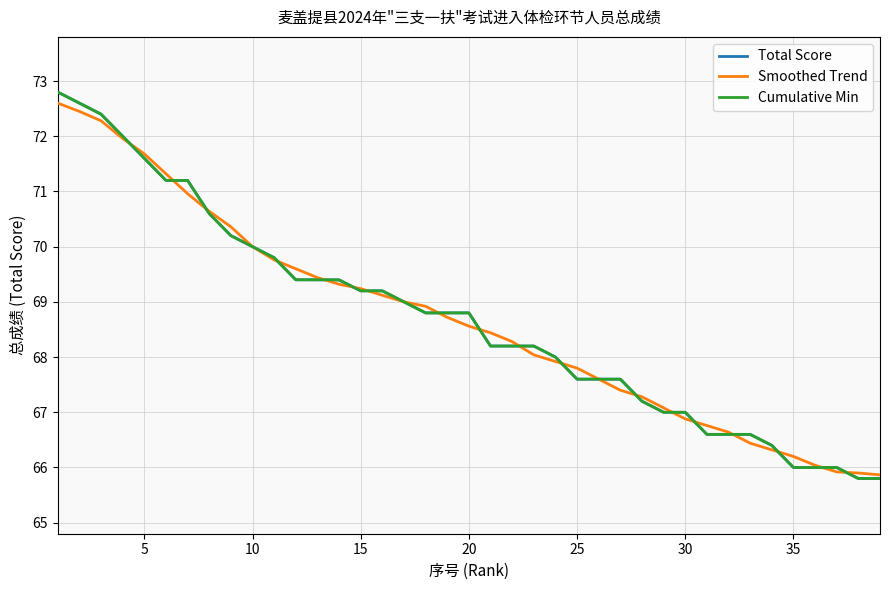

Is this an area chart (filled region under the line)?

No